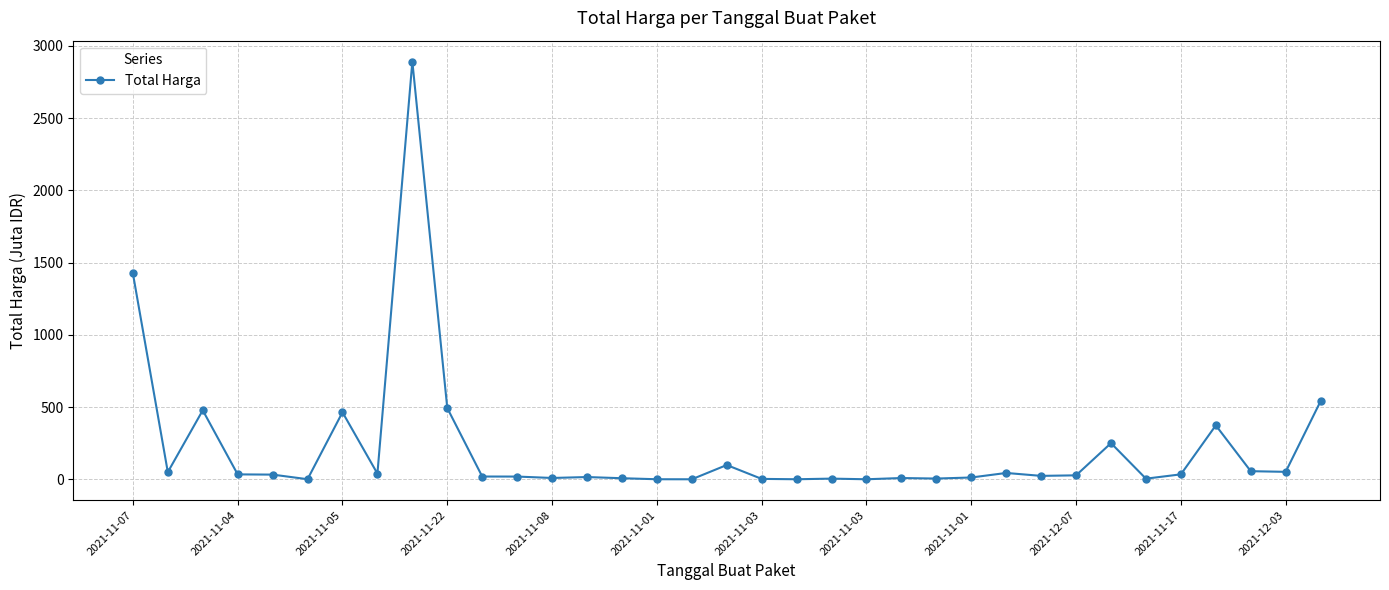

True or false: the data has more than 0 interior local peaks.

True